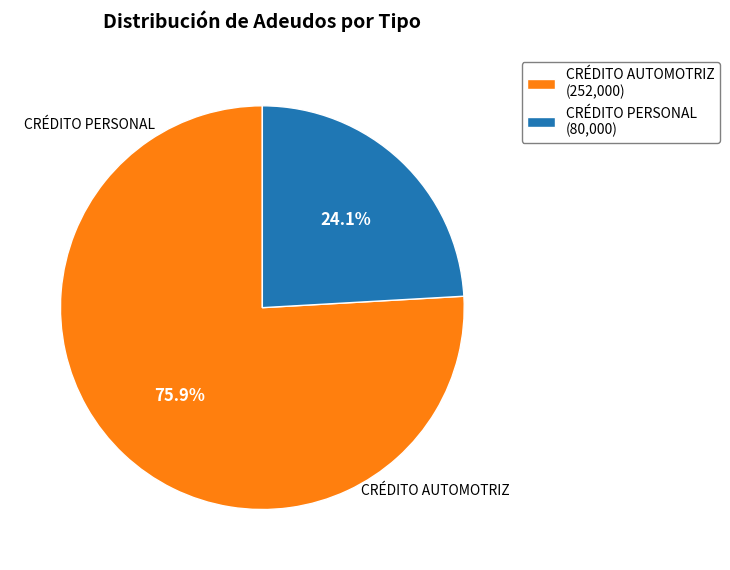

What is the ratio of the value at CRÉDITO PERSONAL (80,000) to the value at CRÉDITO AUTOMOTRIZ (252,000)?

0.3